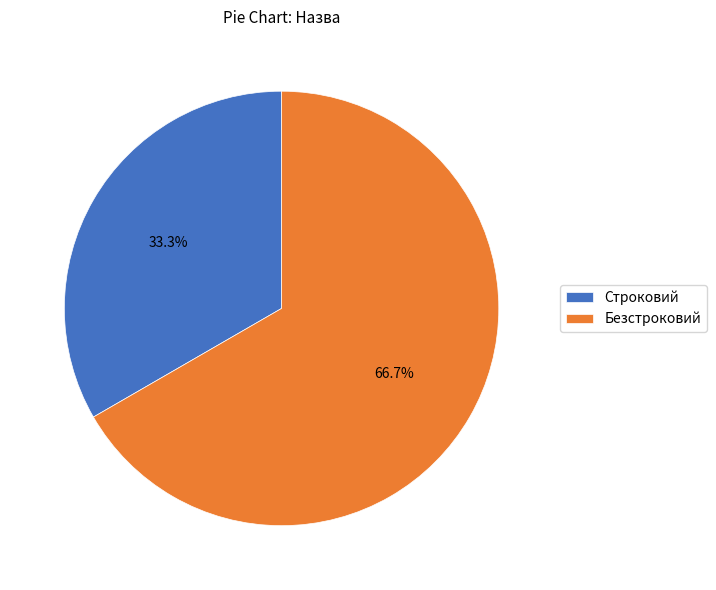

Does any single category account for the majority?

Yes